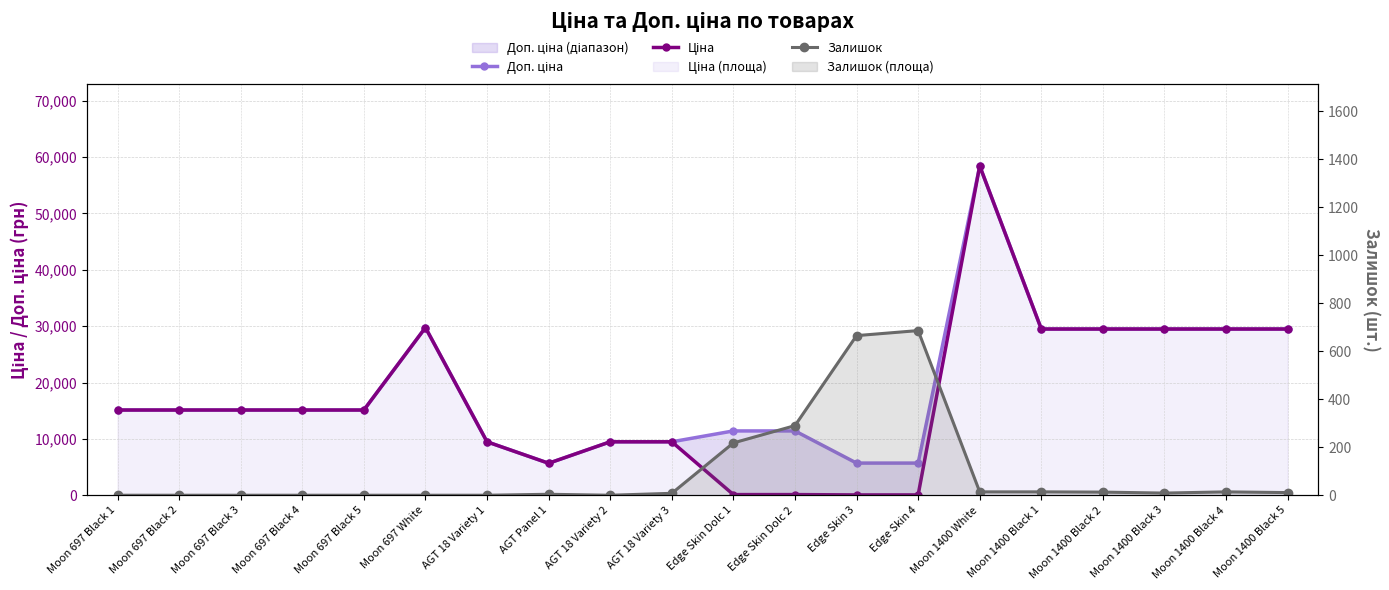

What is the approximate value of Ціна at Moon 1400 Black 4?

29491.5